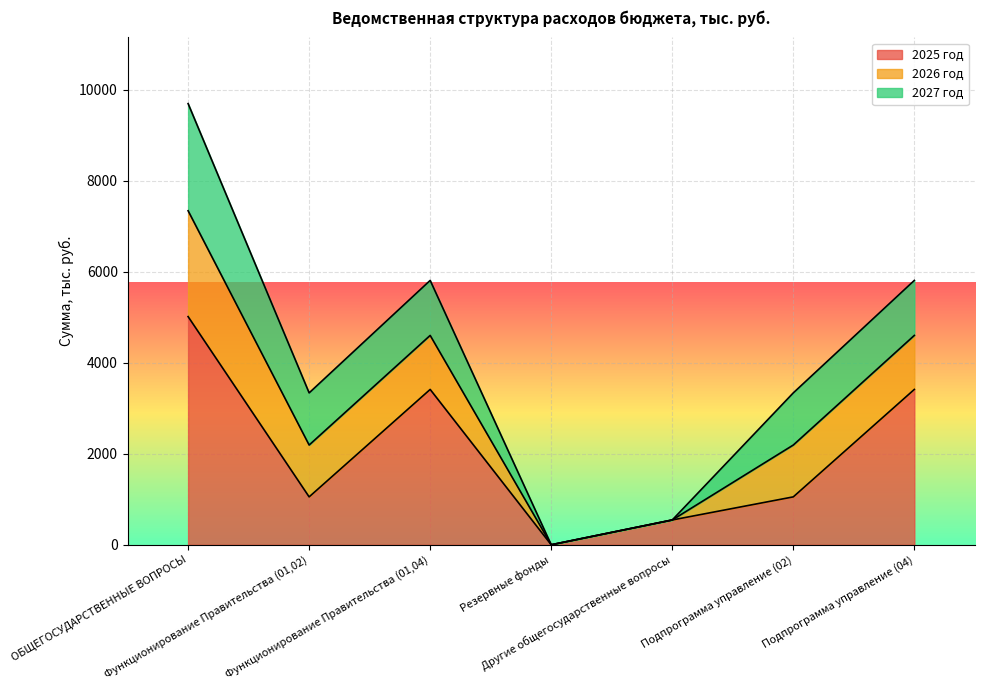

Reading left to right, transcribe all the data shown in this chart.

2025 год: ОБЩЕГОСУДАРСТВЕННЫЕ ВОПРОСЫ=5015.0	Функционирование Правительства (01,02)=1053.5	Функционирование Правительства (01,04)=3414.6	Резервные фонды=1.0	Другие общегосударственные вопросы=545.9	Подпрограмма управление (02)=1053.5	Подпрограмма управление (04)=3414.6
2026 год: ОБЩЕГОСУДАРСТВЕННЫЕ ВОПРОСЫ=2326.0	Функционирование Правительства (01,02)=1139.2	Функционирование Правительства (01,04)=1186.8	Резервные фонды=0.0	Другие общегосударственные вопросы=0.0	Подпрограмма управление (02)=1139.2	Подпрограмма управление (04)=1186.8
2027 год: ОБЩЕГОСУДАРСТВЕННЫЕ ВОПРОСЫ=2354.5	Функционирование Правительства (01,02)=1145.8	Функционирование Правительства (01,04)=1208.8	Резервные фонды=0.0	Другие общегосударственные вопросы=0.0	Подпрограмма управление (02)=1145.8	Подпрограмма управление (04)=1208.8